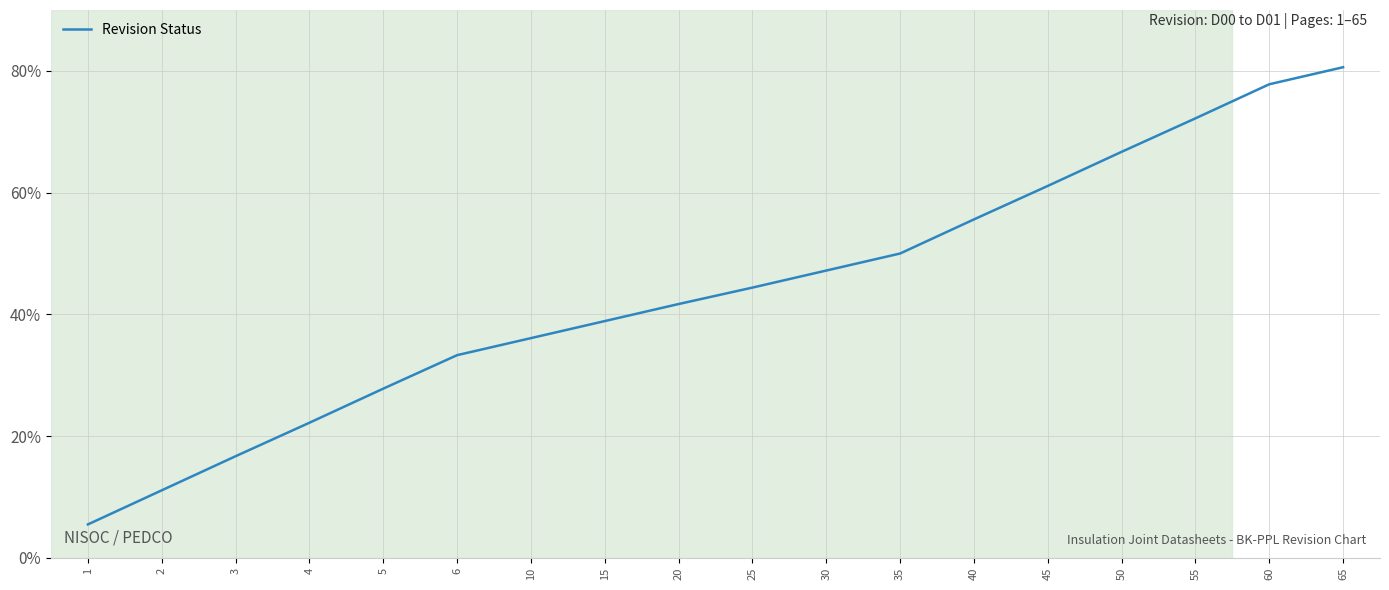

Rank the categories by value from lowest to highest.

1, 2, 3, 4, 5, 6, 10, 15, 20, 25, 30, 35, 40, 45, 50, 55, 60, 65